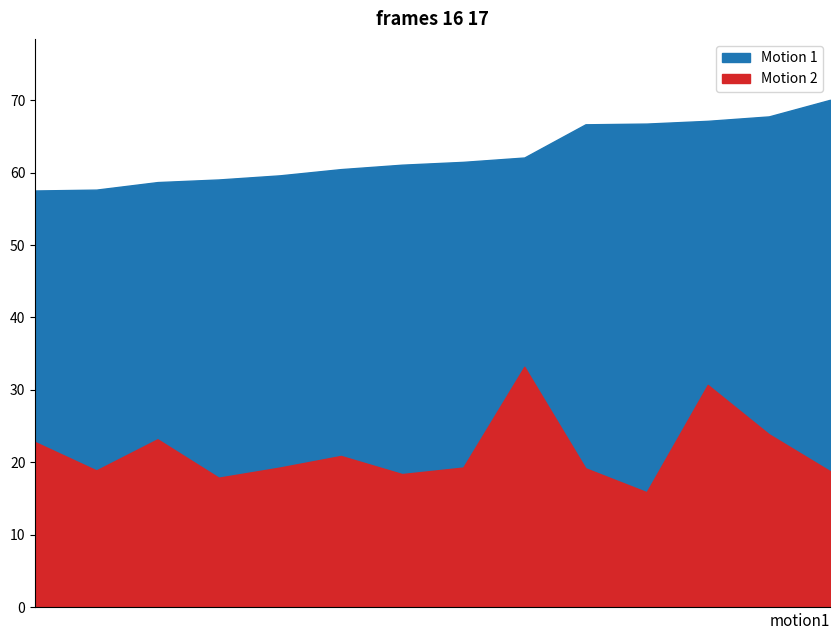

What is the label of the 14th point from the right?

Balajová Tamara